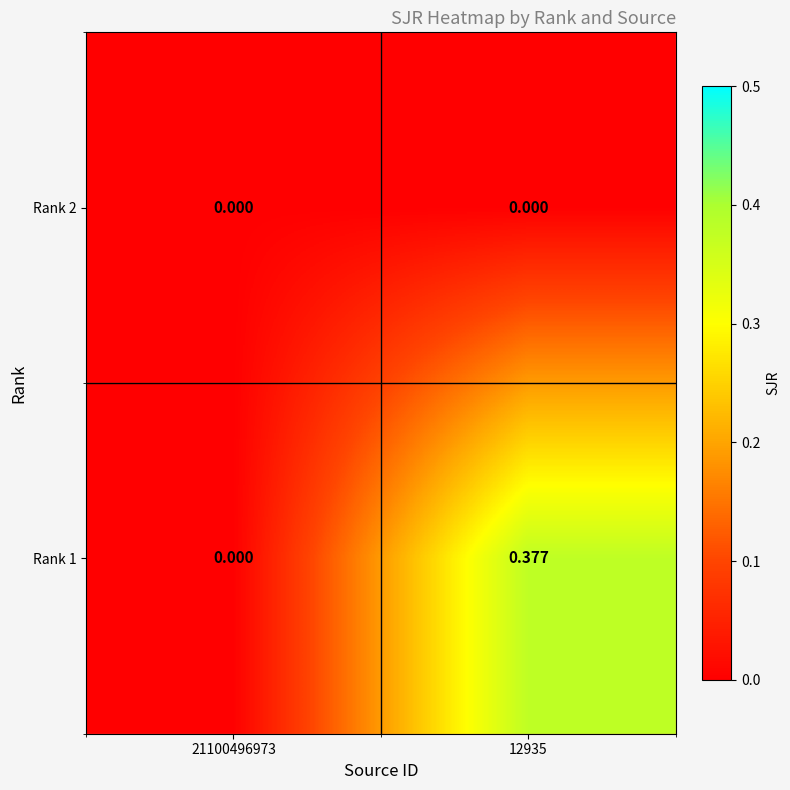

Which series has the widest spread of values?

Rank 1